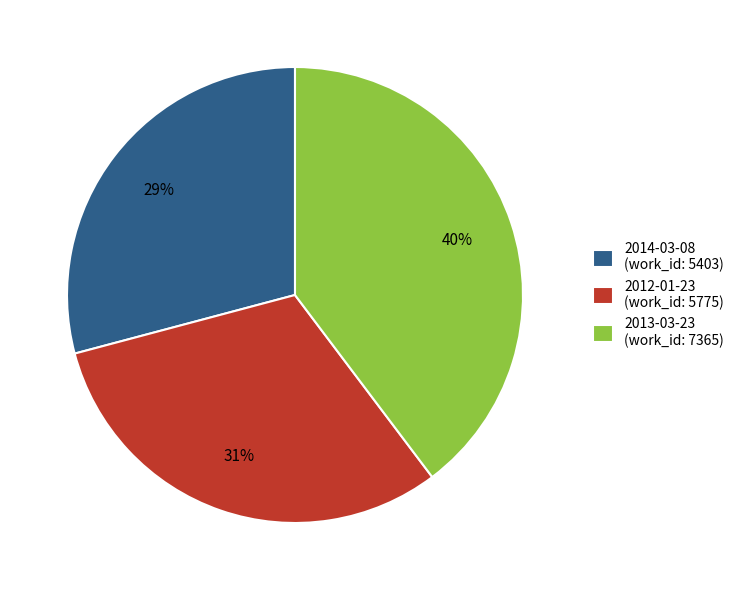

What is the ratio of the value at 2012-01-23 (work_id: 5775) to the value at 2013-03-23 (work_id: 7365)?

0.8